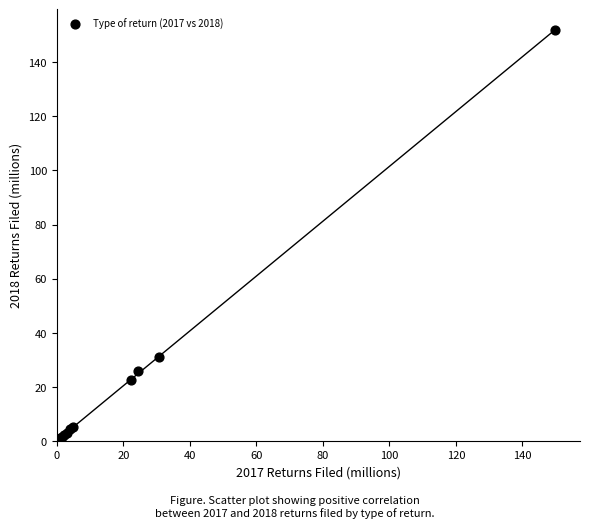

What Y value in the scatter plot is closest to 75?

30.9